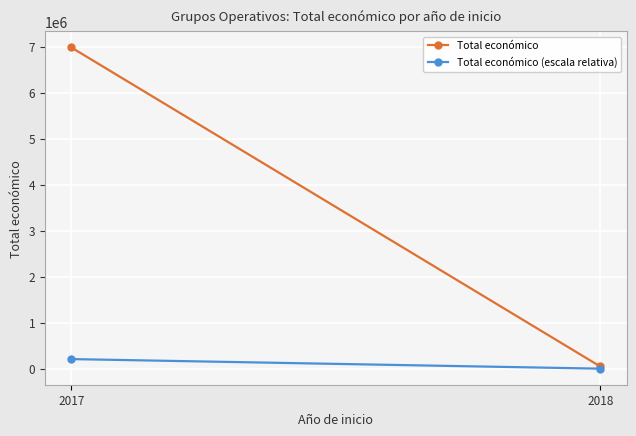

At 2018, list the series in order from largest to smallest.

Total económico, Total económico (escala relativa)